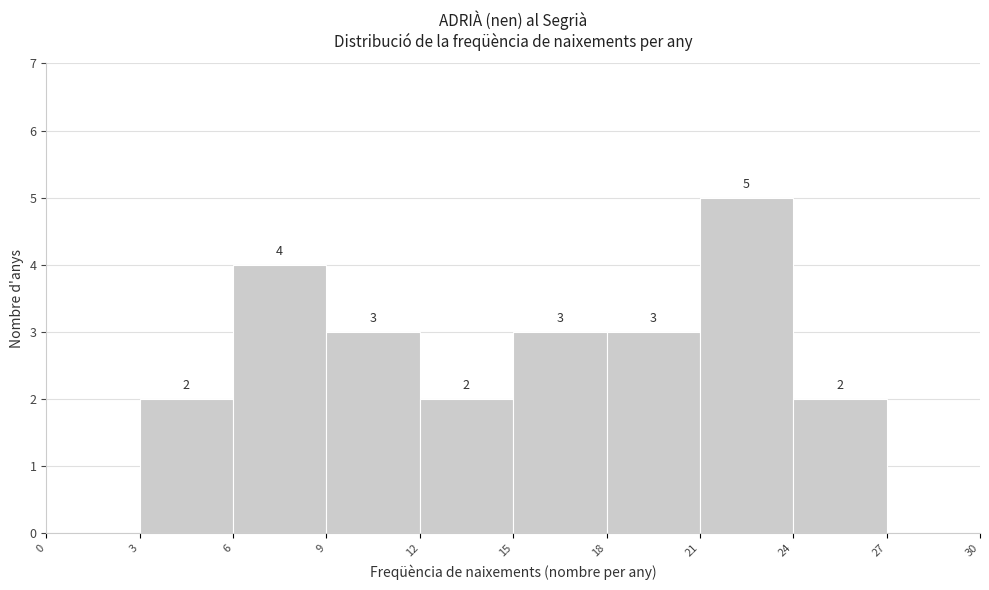

Over which range of the x-axis is the bar tallest?

21 to 24